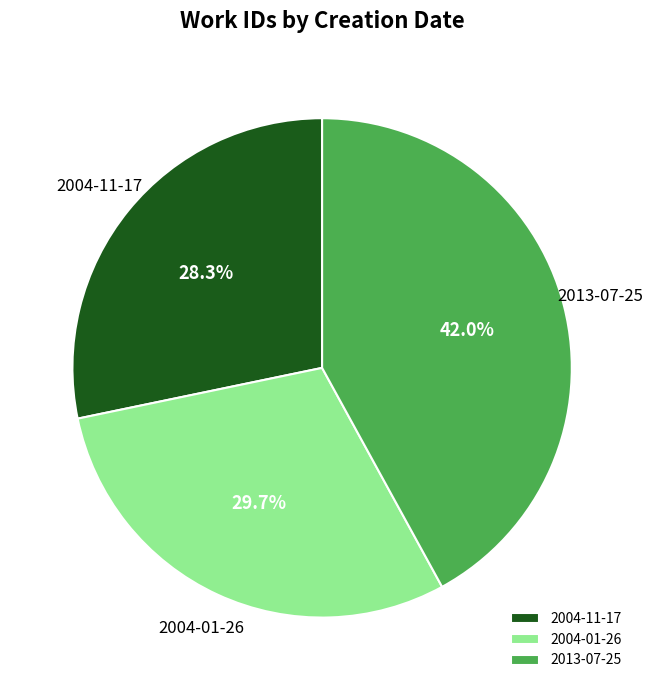

Between 2004-01-26 and 2004-11-17, which is larger?

2004-01-26